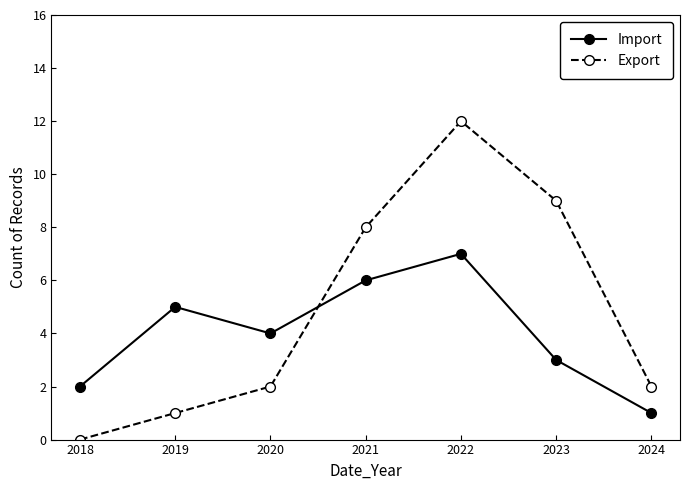

True or false: Import has a value of 6 at 2021.

True